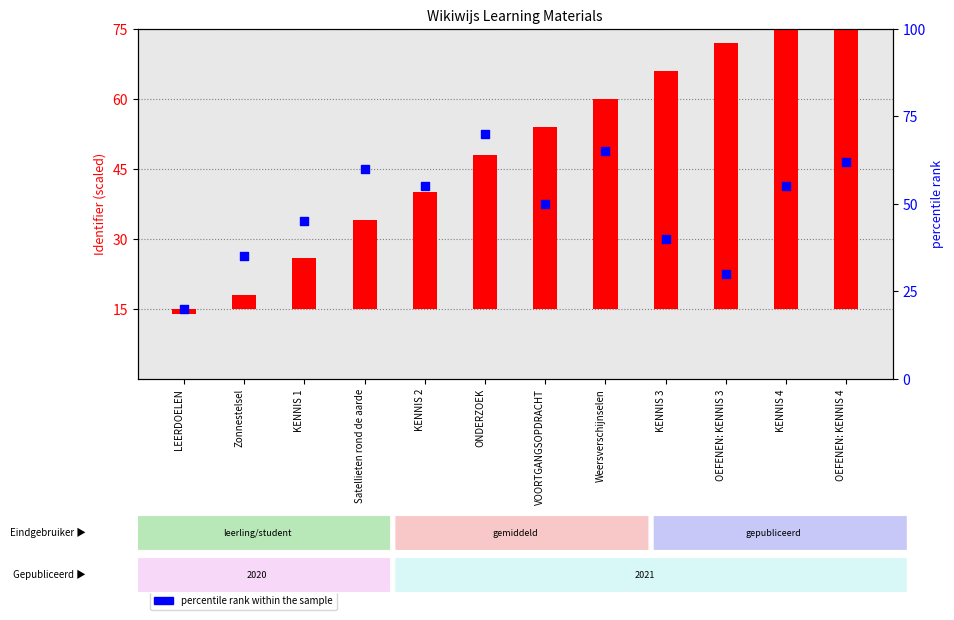

Which series contains the highest Y value?

percentile rank within the sample